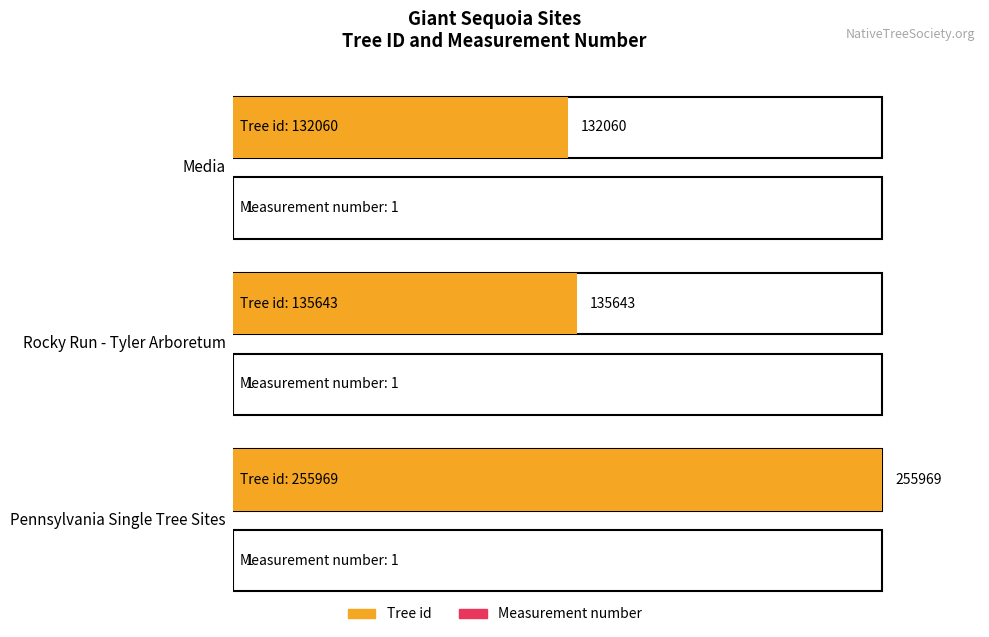

Which series changed the most between Media and Rocky Run - Tyler Arboretum?

Tree id